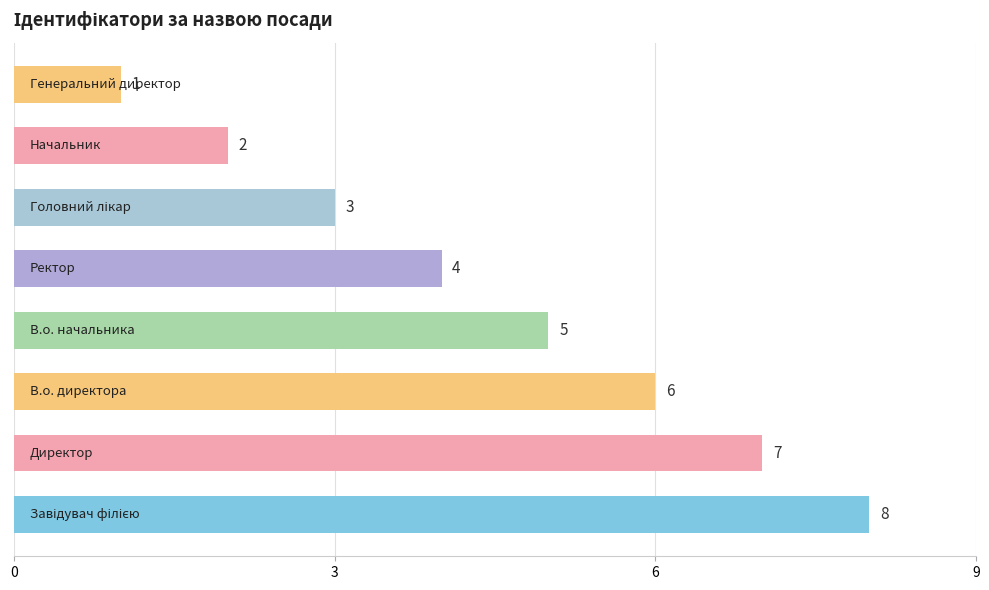

What is the sum of all values?

36